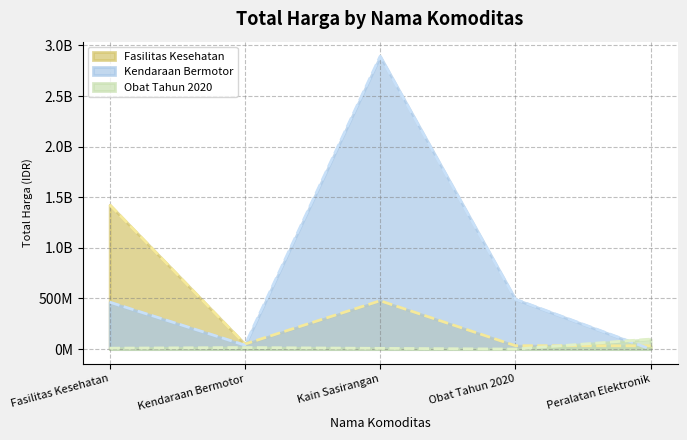

What is the lowest value of the Fasilitas Kesehatan series?

32441200